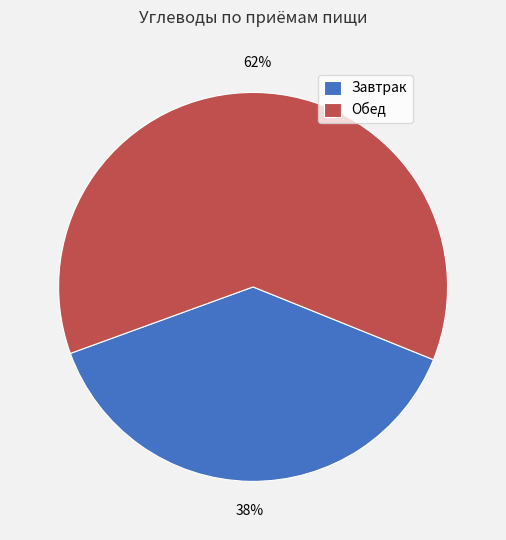

Which category has the smallest portion of the pie?

Завтрак